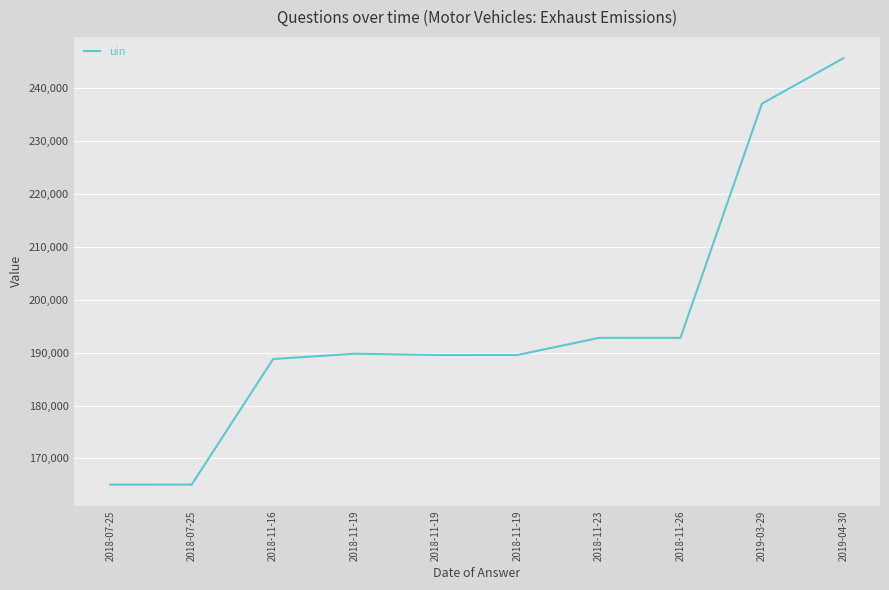

List the labels in order of value, largest first.

2019-04-30, 2019-03-29, 2018-11-26, 2018-11-23, 2018-11-19, 2018-11-19, 2018-11-19, 2018-11-16, 2018-07-25, 2018-07-25